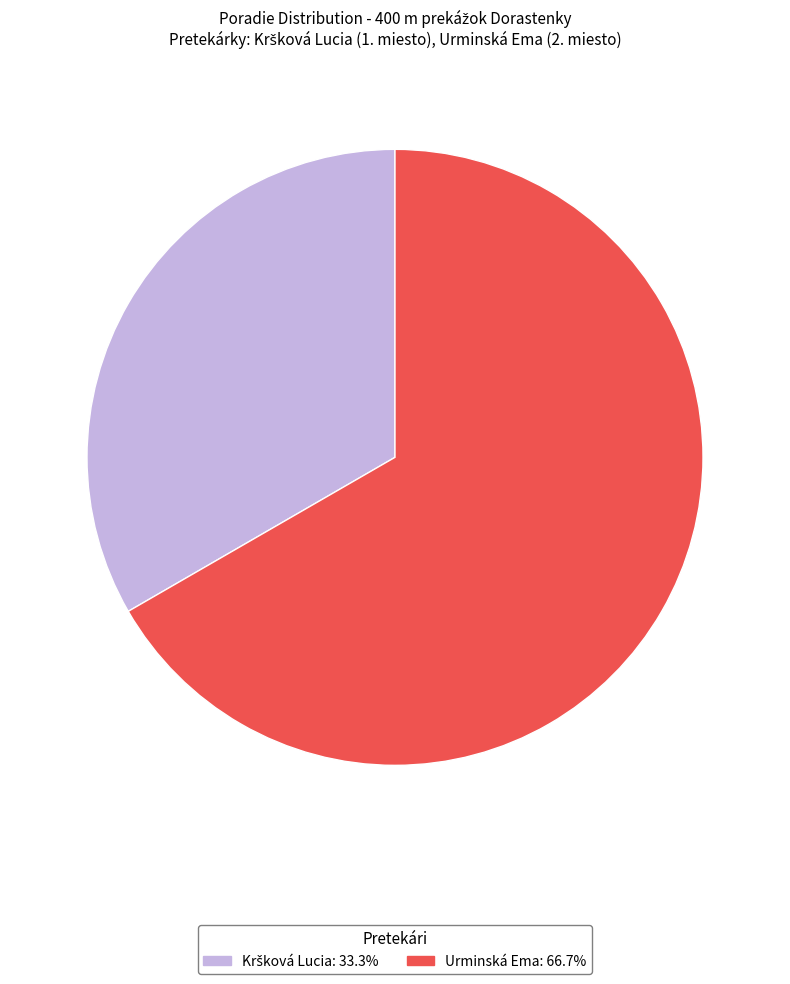

Which slice represents more than half of the pie?

Urminská Ema